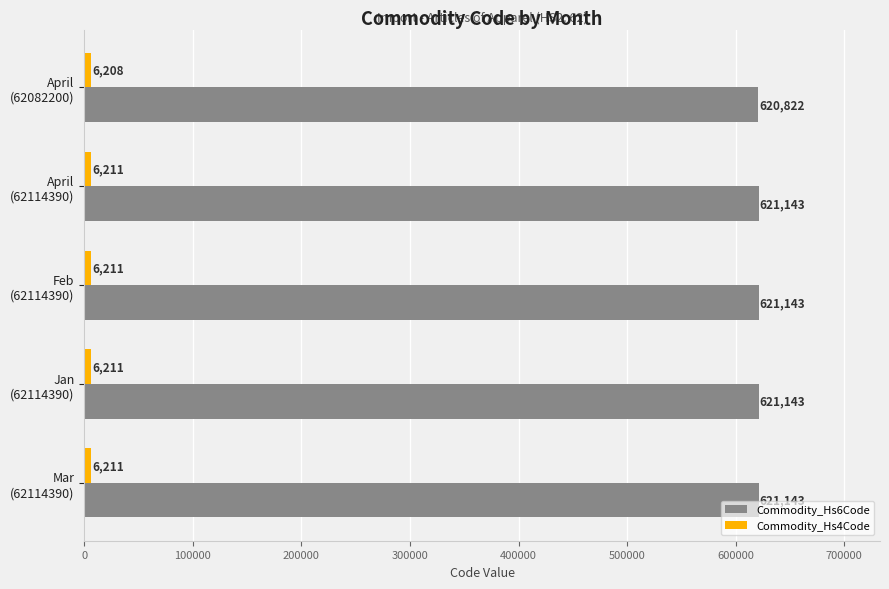

What is the sum of all Commodity_Hs6Code values?

3105394